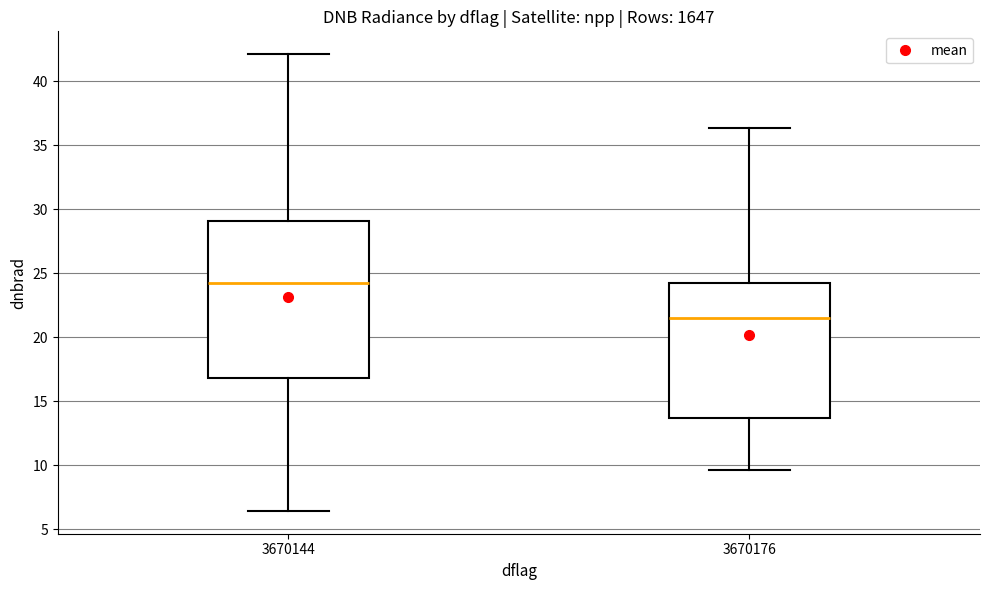

Which box has the lowest median line?

3670176